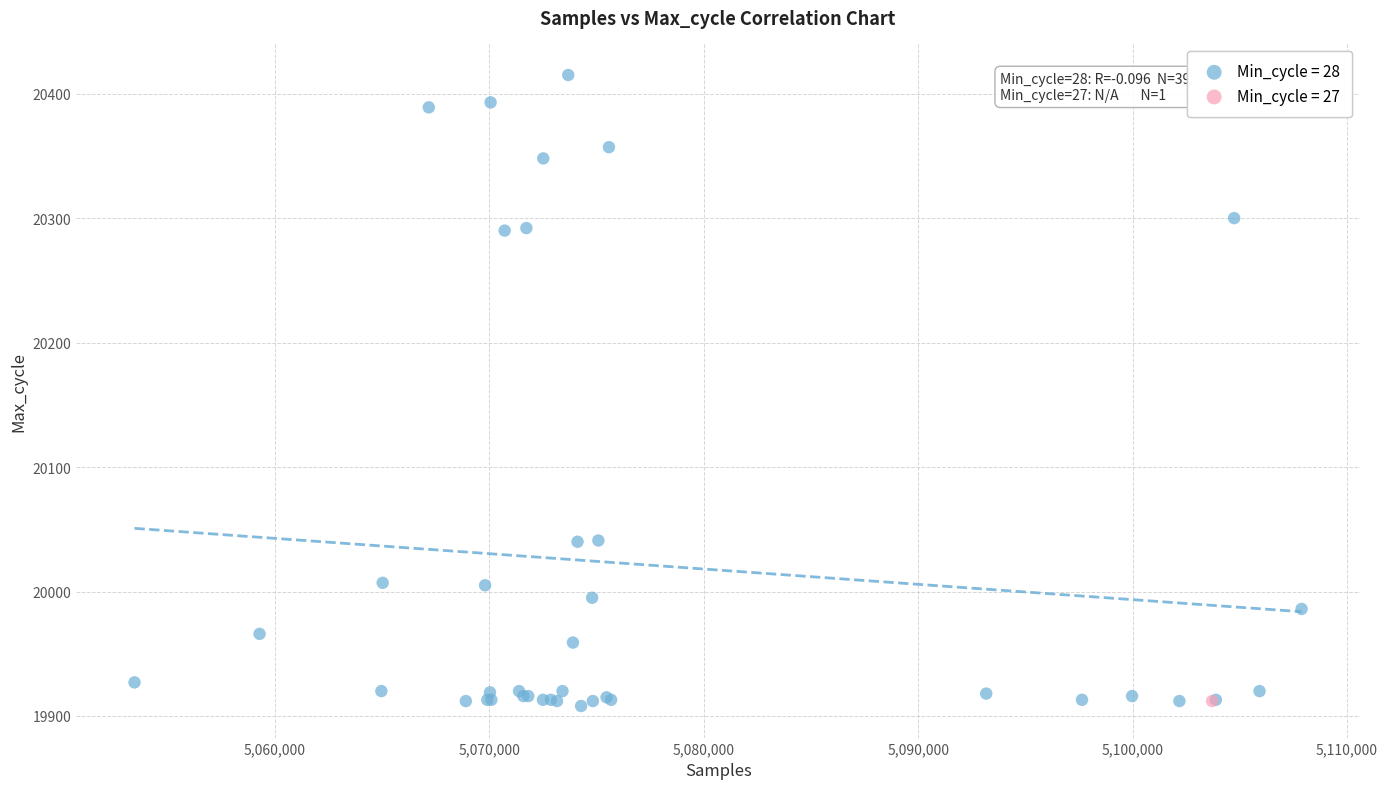

What are all the series names shown in the legend?

Min_cycle = 28, Min_cycle = 27